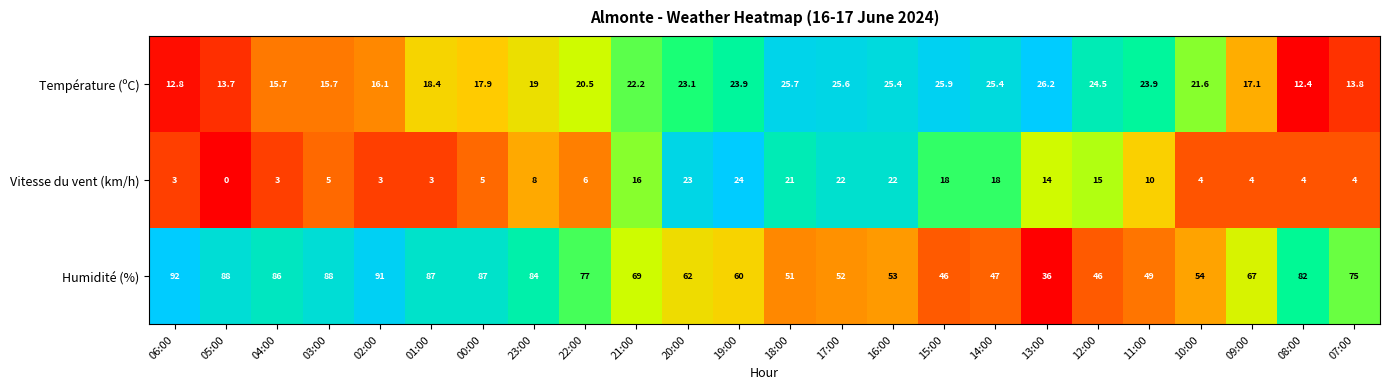

True or false: Humidité (%) has a value of 82.0 at 08:00.

True